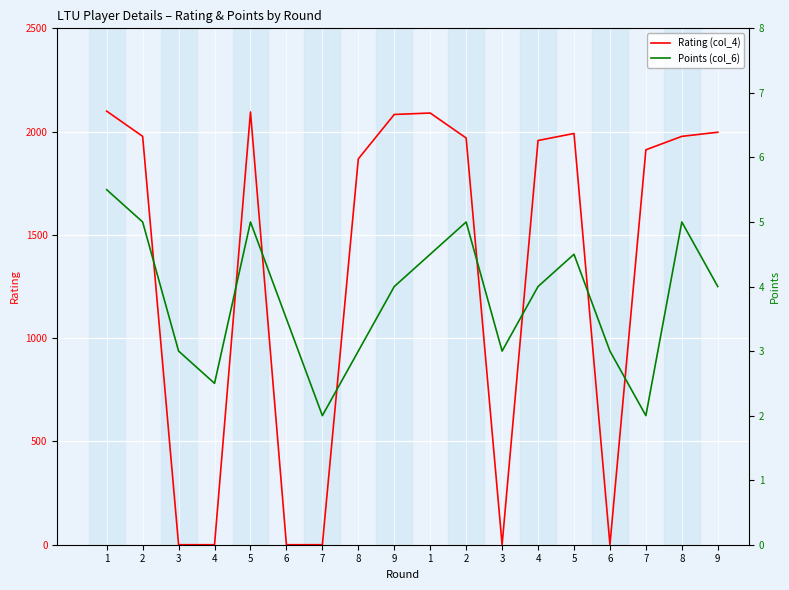

How many intersections are there between Rating (col_4) and Points (col_6)?

8